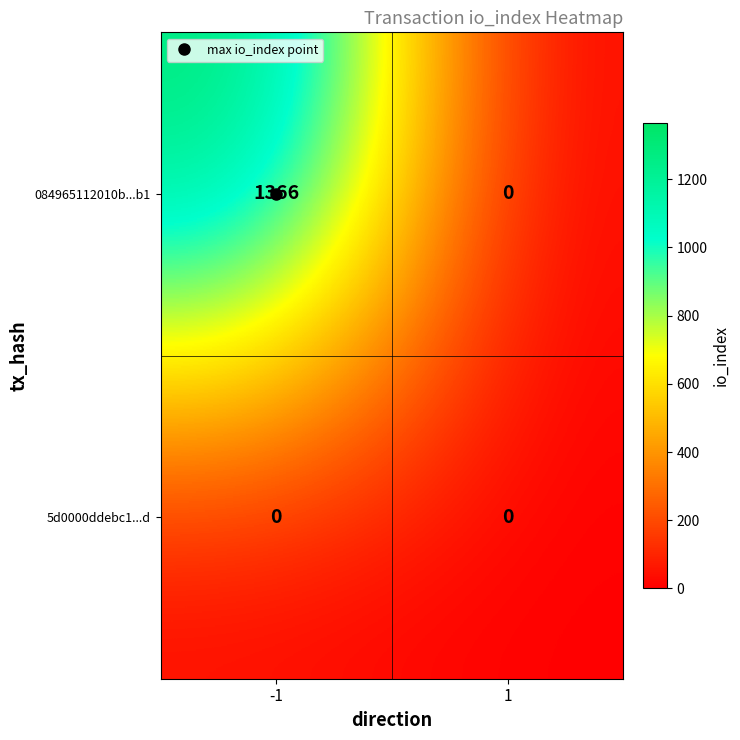

List the series in order of their overall mean, highest first.

084965112010b...b1, 5d0000ddebc1...d